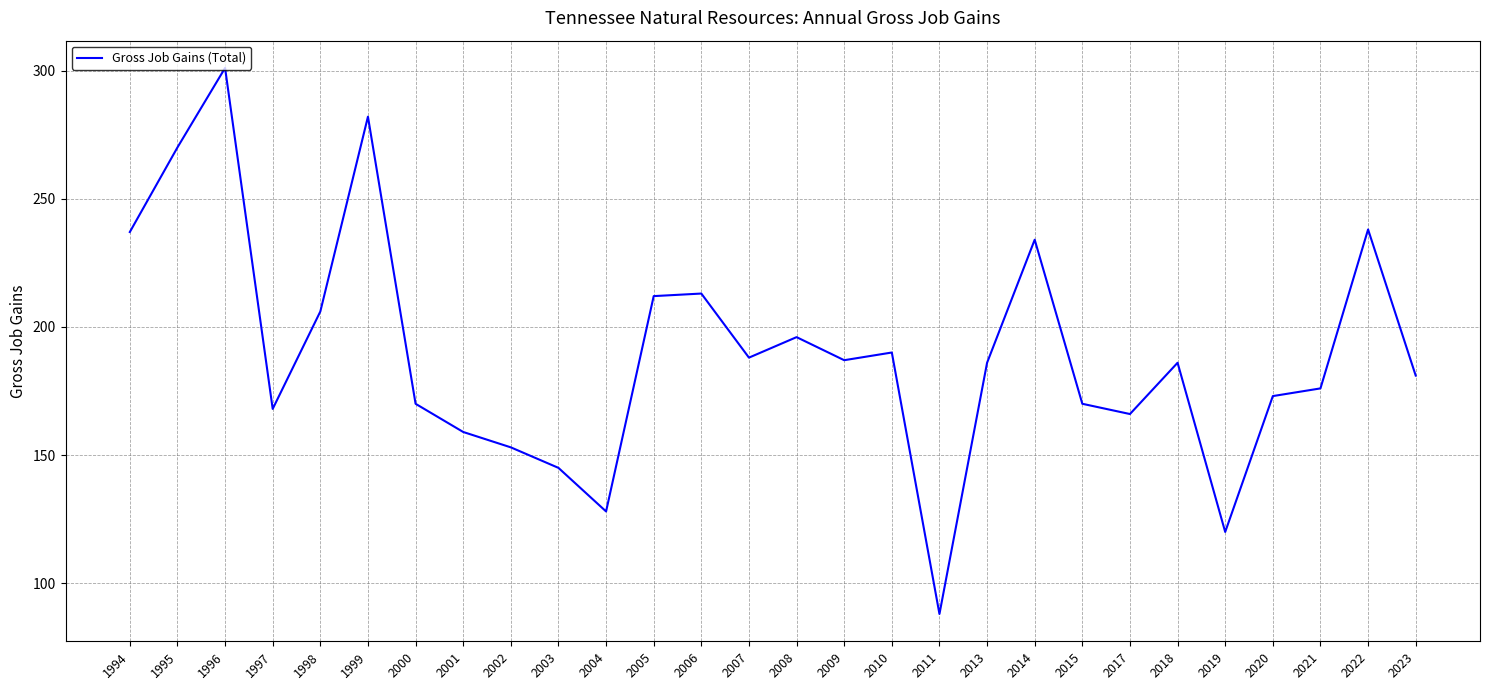

Reading left to right, transcribe all the data shown in this chart.

237	270	301	168	206	282	170	159	153	145	128	212	213	188	196	187	190	88	186	234	170	166	186	120	173	176	238	181